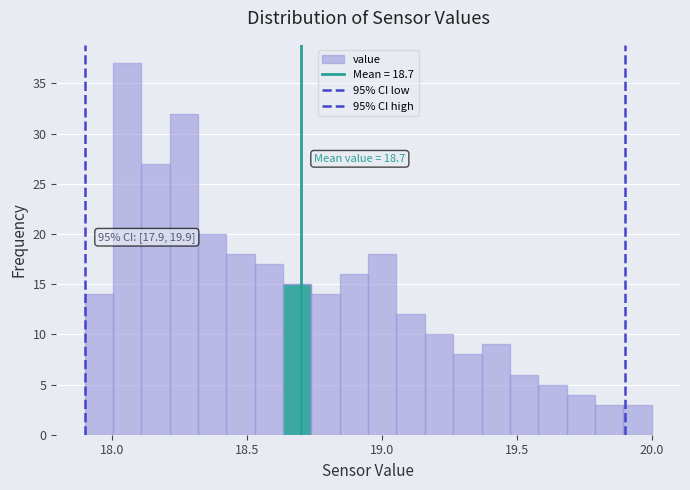

Read against the x-axis, roughly where is the centre of the tallest bar?

18.05